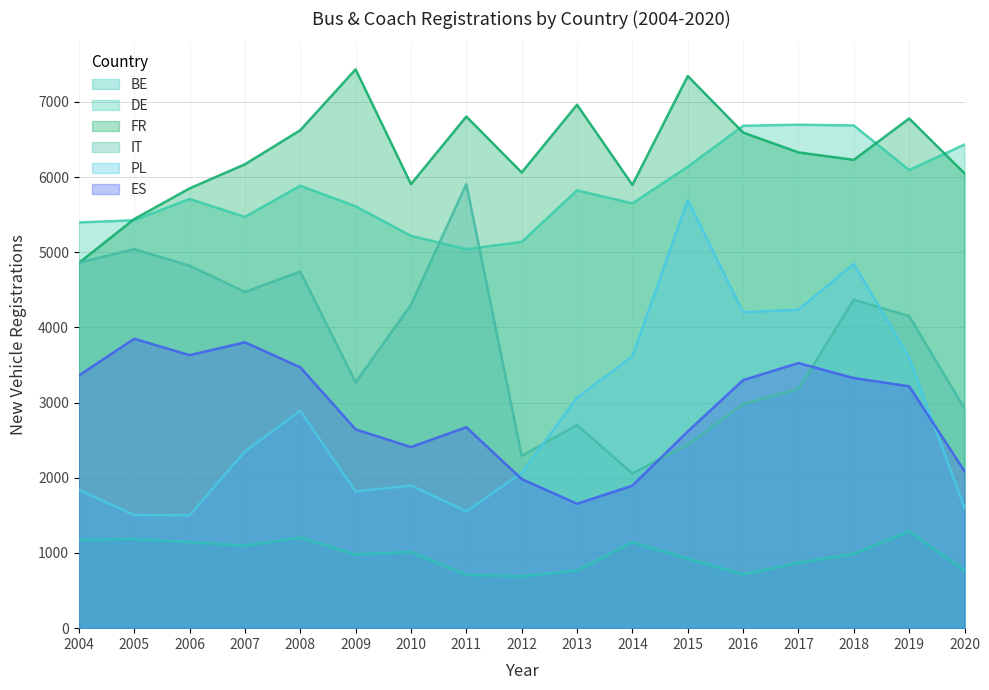

True or false: ES and FR intersect in this chart.

False